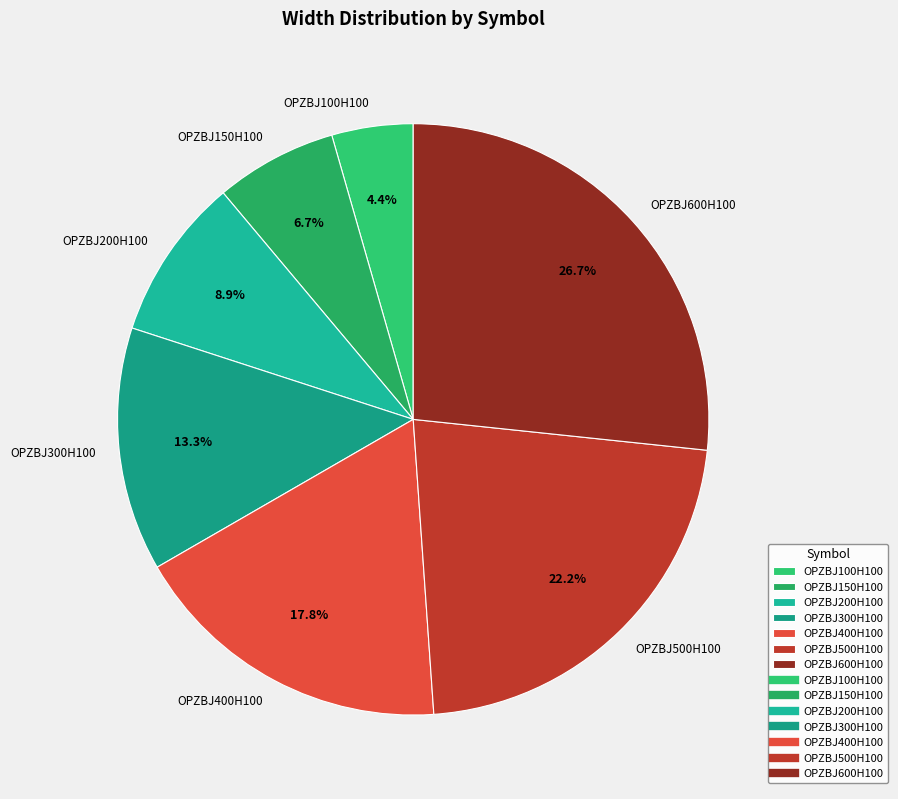

Does any single category account for the majority?

No